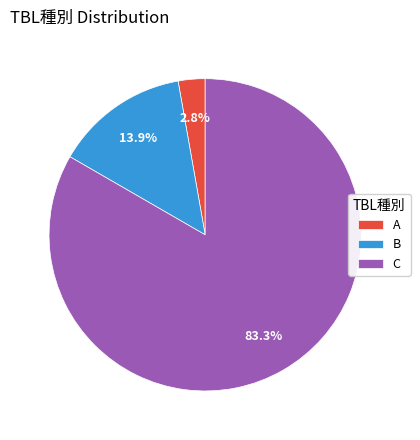

Rank the categories by value from highest to lowest.

C, B, A